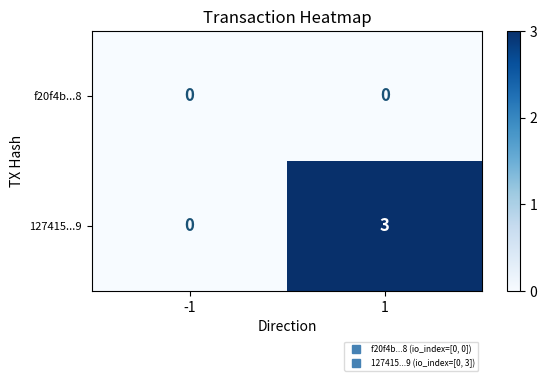

The 127415...9 series shows 5 at 1. True or false?

False